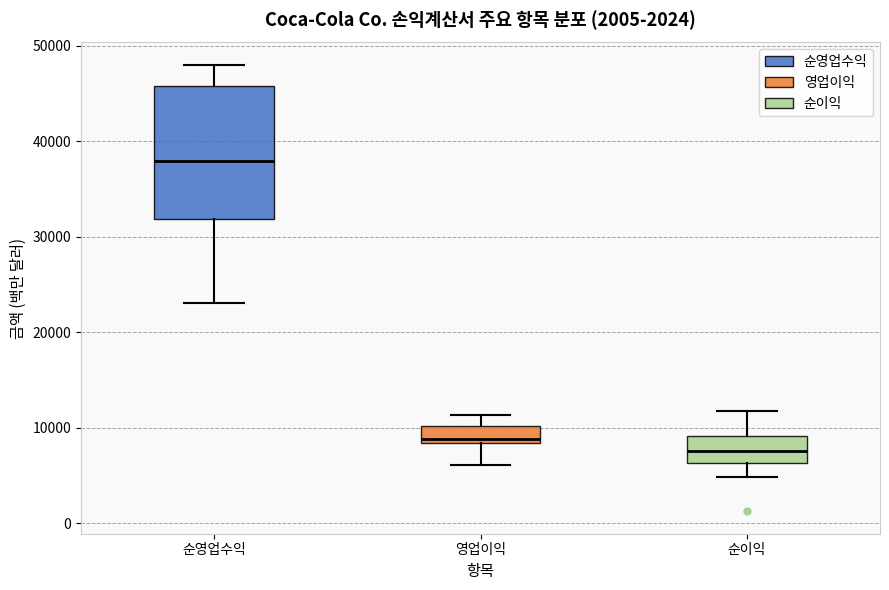

Which box has the highest median line?

순영업수익